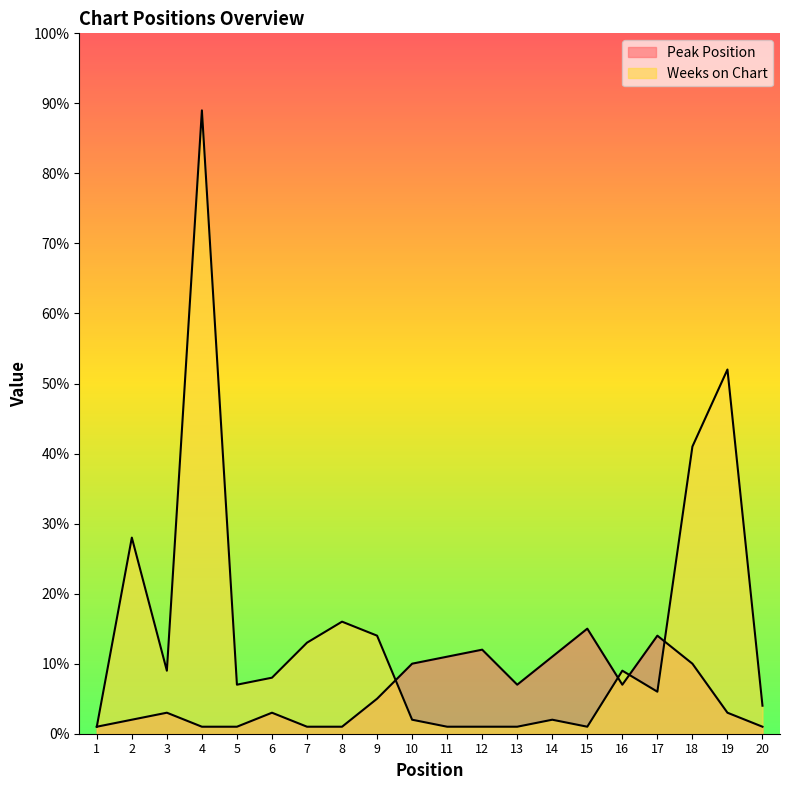

How many data points in Peak Position are above 5?

9